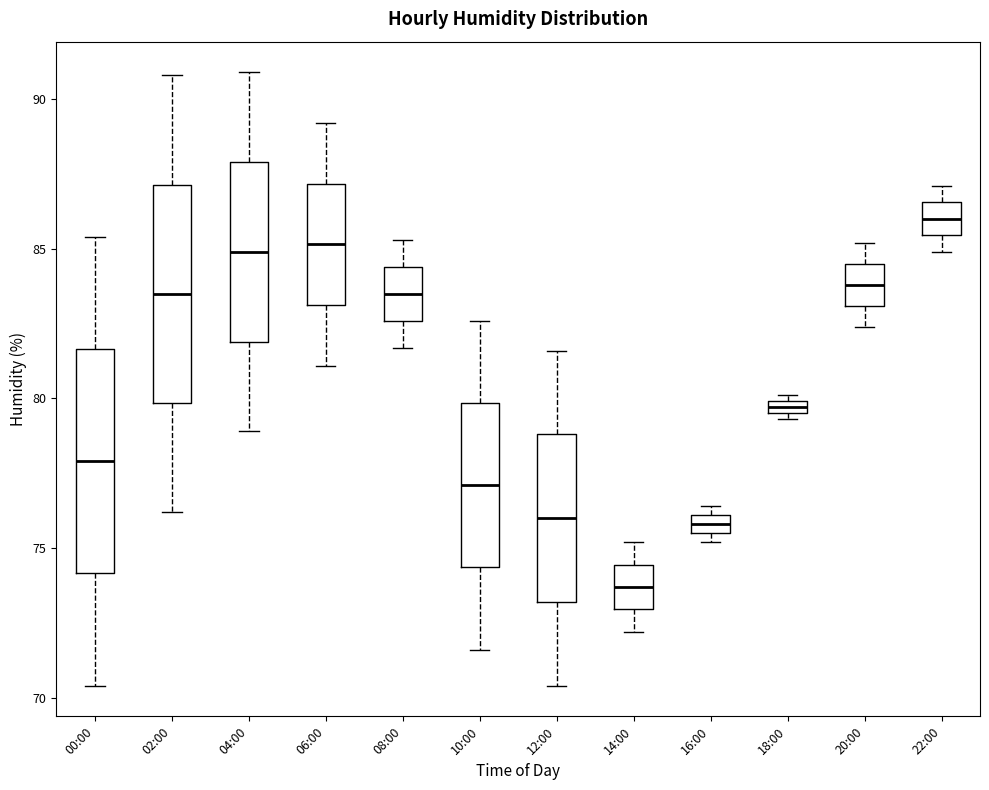

Where is the lower edge of the box for 00:00 on the y-axis? The values are not printed on the chart, so give them approximately, as read against the axis.

74.0